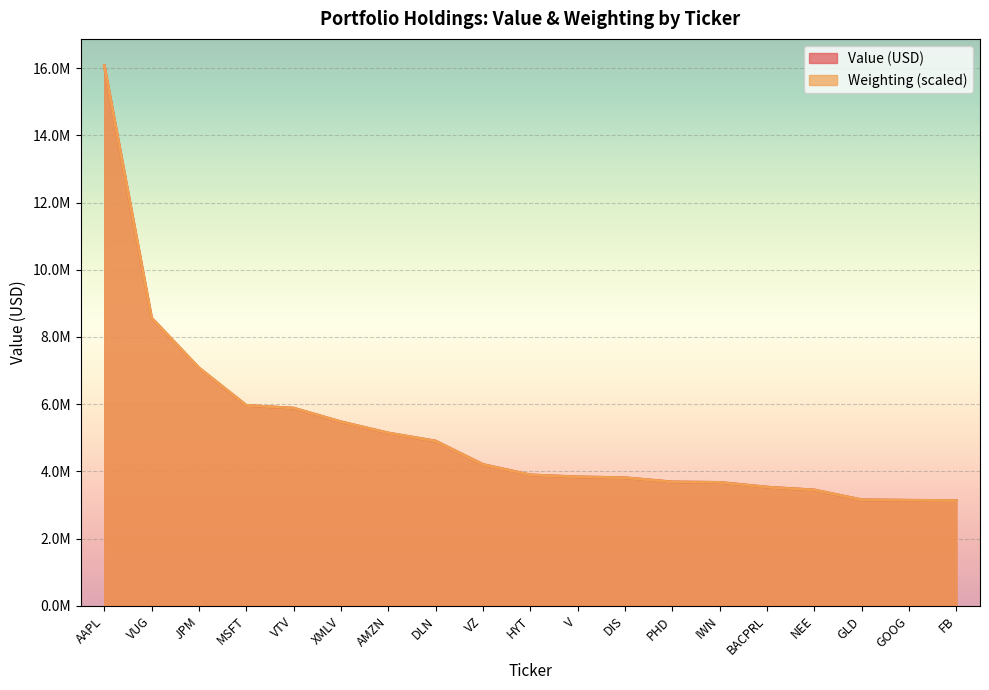

Reading right to left, list all the values displayed in this chart.

Value: 3131000.0	3139000.0	3153000.0	3446000.0	3531000.0	3671000.0	3685000.0	3810000.0	3836000.0	3894000.0	4204000.0	4901000.0	5141000.0	5474000.0	5882000.0	5962000.0	7077000.0	8562000.0	16068000.0
Weighting: 3130570.7	3138403.6	3154069.5	3446499.8	3530051.3	3671044.5	3684099.4	3809426.7	3835536.6	3892978.2	4203685.4	4900818.3	5141028.9	5475235.0	5882548.6	5963489.1	7078379.6	8561418.9	16068000.0